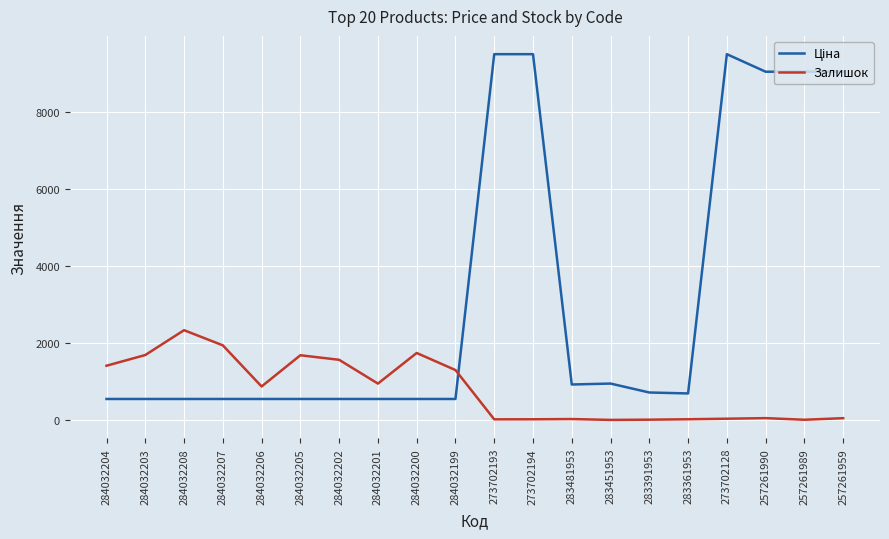

Where is Залишок nearest to the value 1165?

284032199